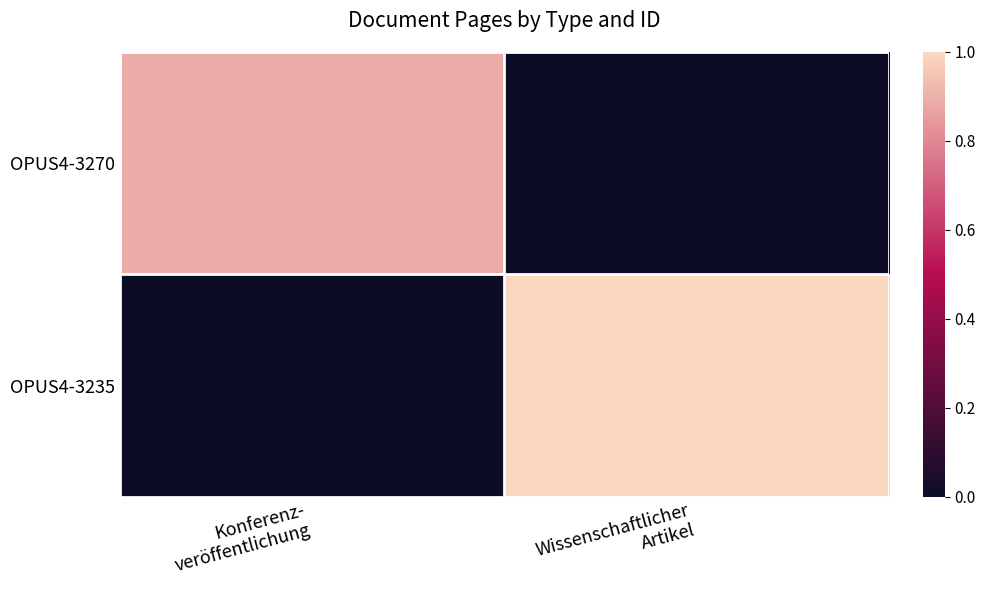

Which category has the highest value across all series?

Wissenschaftlicher
Artikel